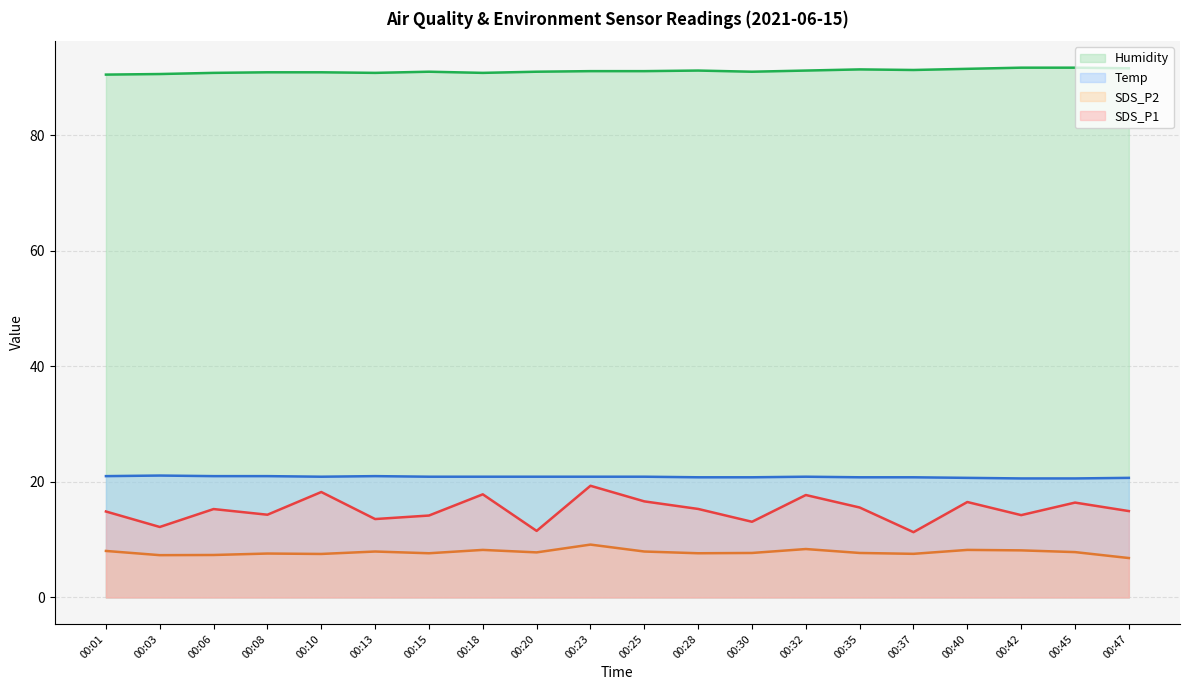

Is the value of SDS_P1 at 00:08 greater than the value of Temp at 00:01?

No